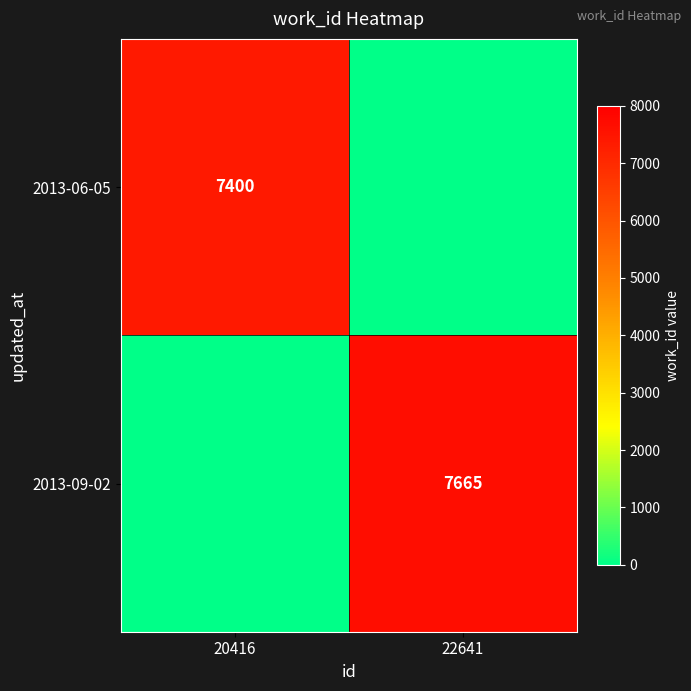

What is the total value across all series at 22641?

7665